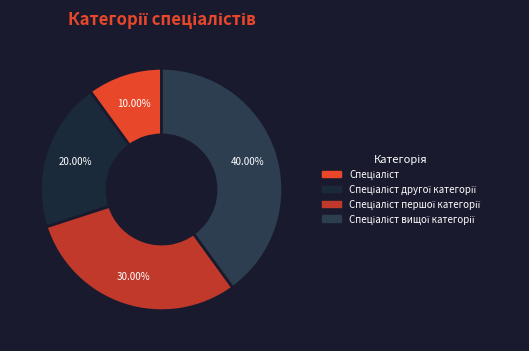

To the nearest percent, what is the combined percentage of Спеціаліст and Спеціаліст другої категорії?

30%